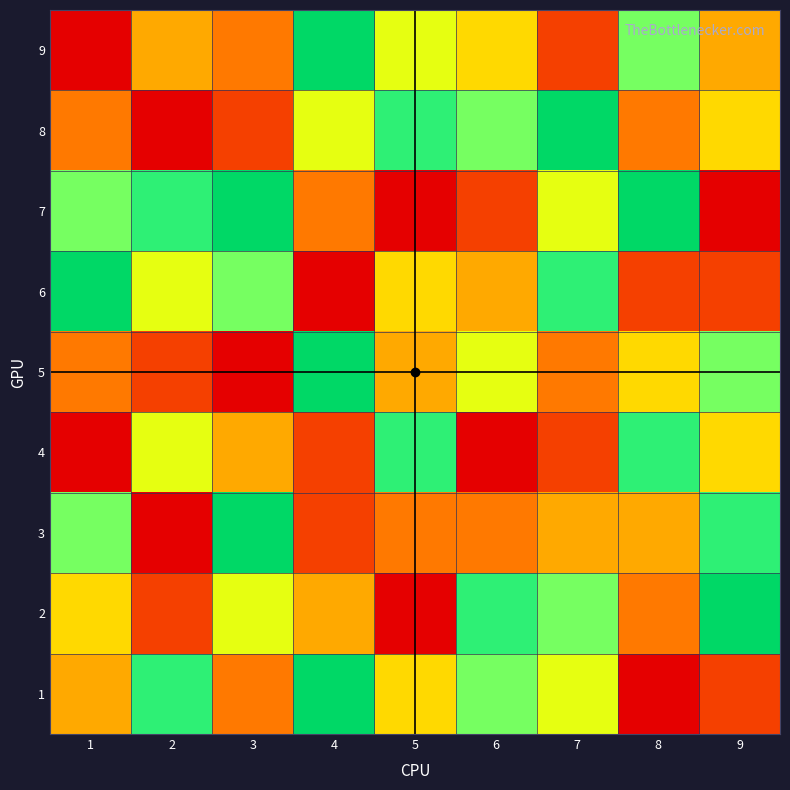

At which category is the sum across all series the highest?

7